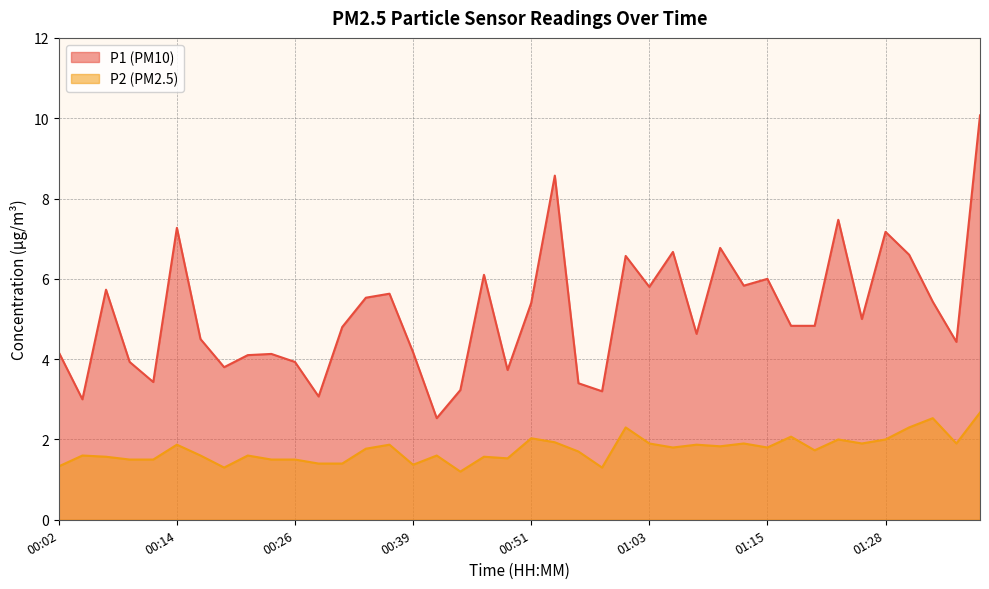

The value of P2 at 01:01 is 3.9. True or false?

False